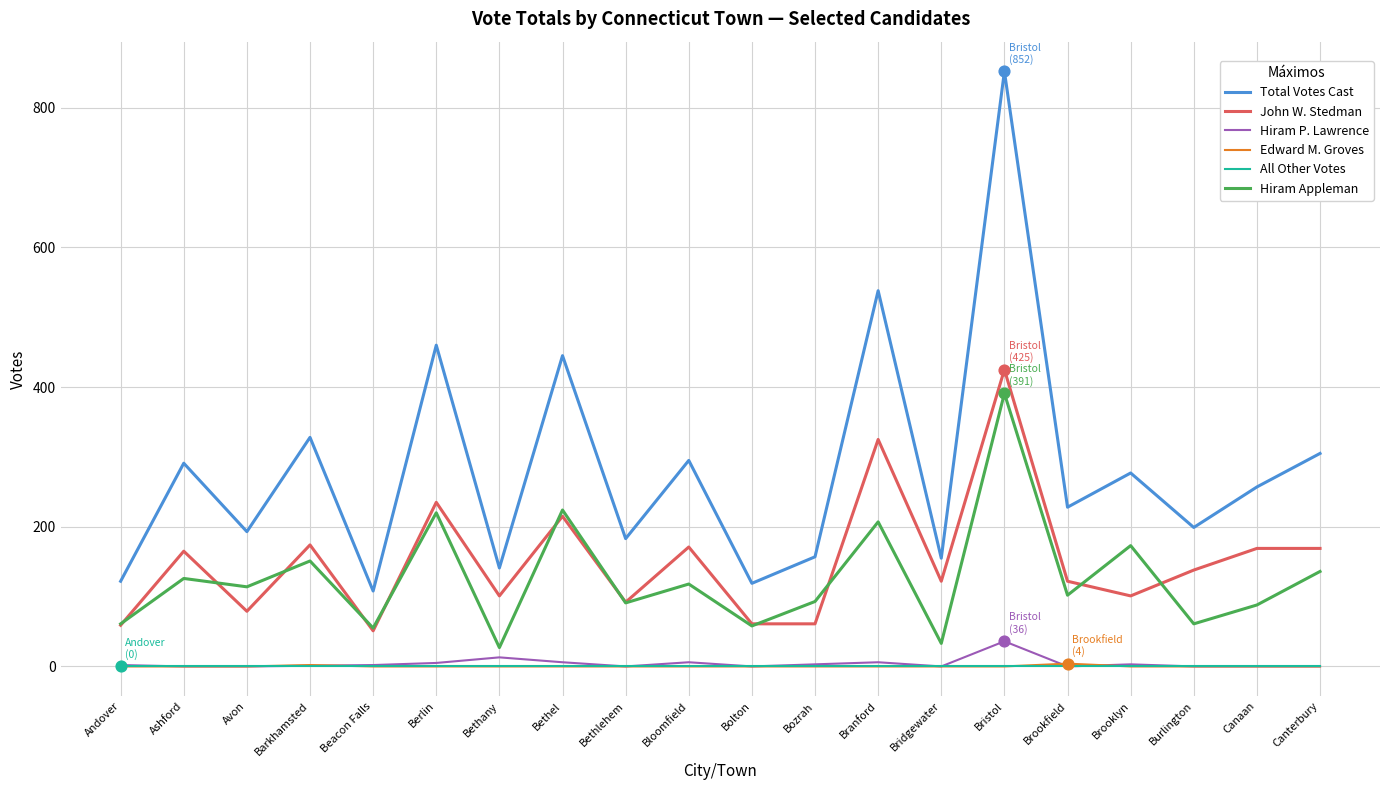

Between Avon and Barkhamsted, which series saw the biggest shift?

Total Votes Cast